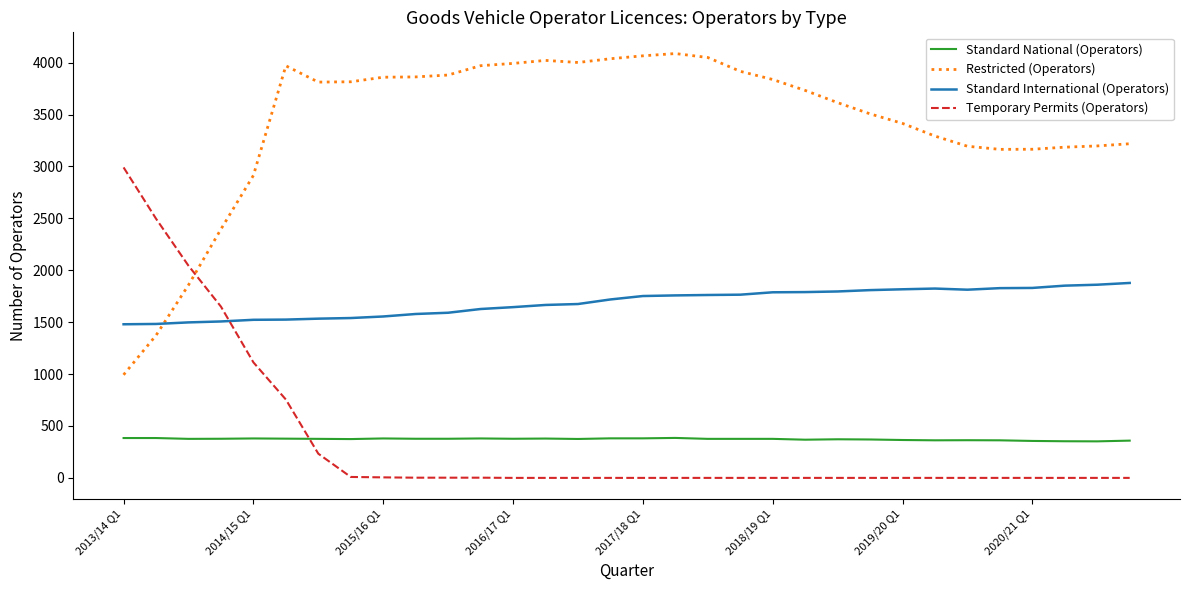

How many lines are shown in the chart?

4